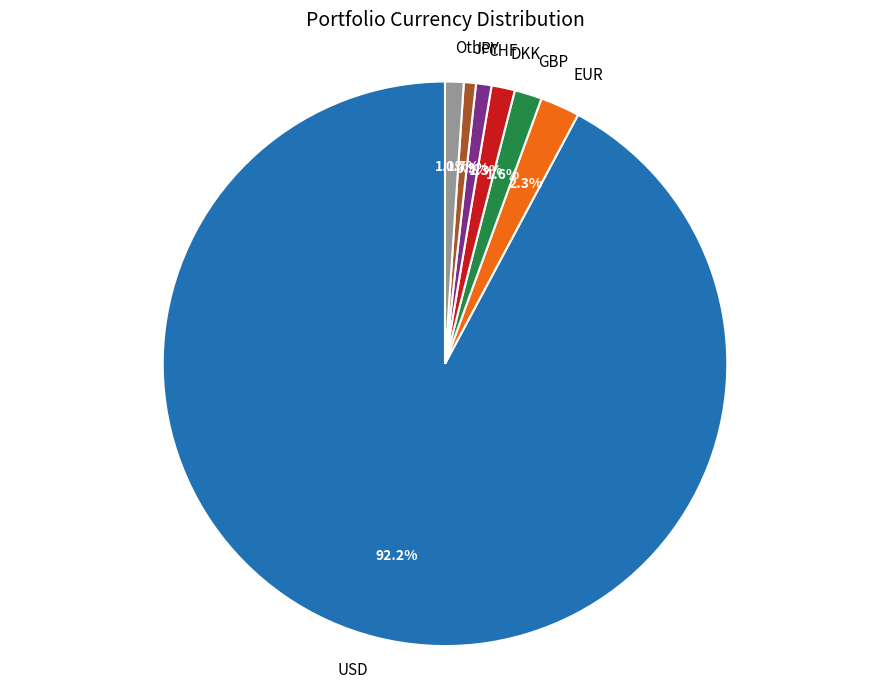

Count the number of slices in the pie.

7